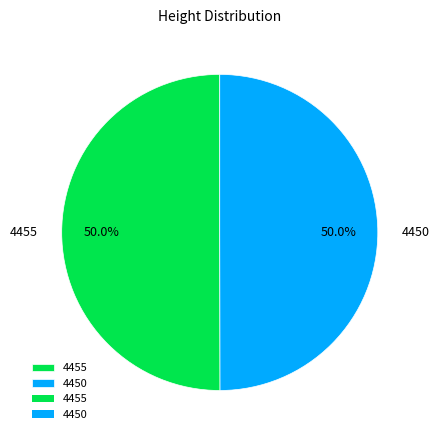

How many segments does this pie chart have?

2